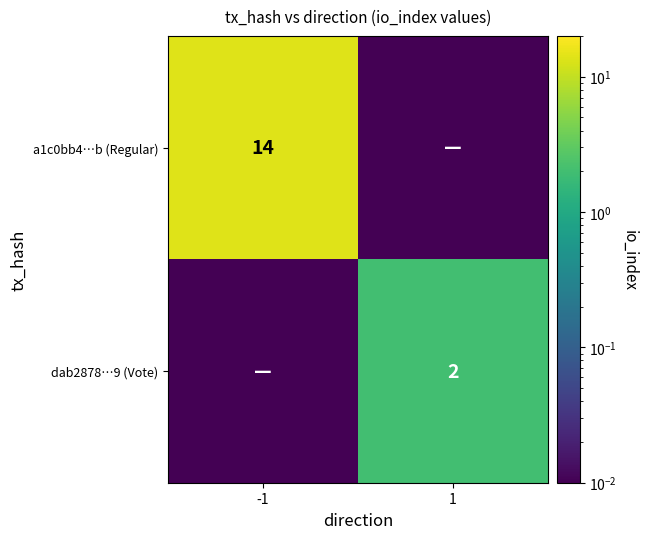

Rank the series by their maximum value, from lowest to highest.

dab2878…9 (Vote), a1c0bb4…b (Regular)